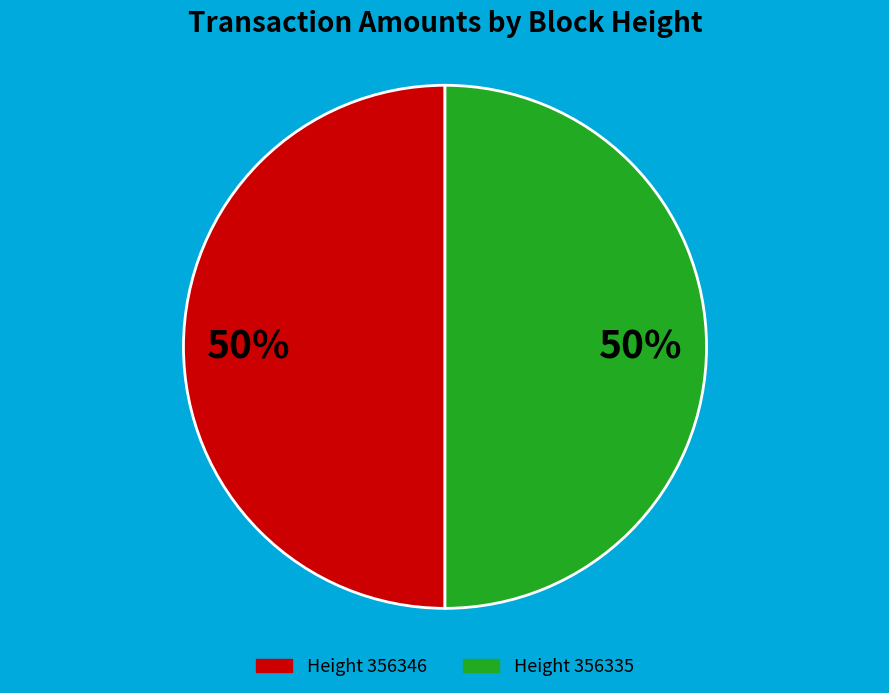

How many slices are in this pie chart?

2